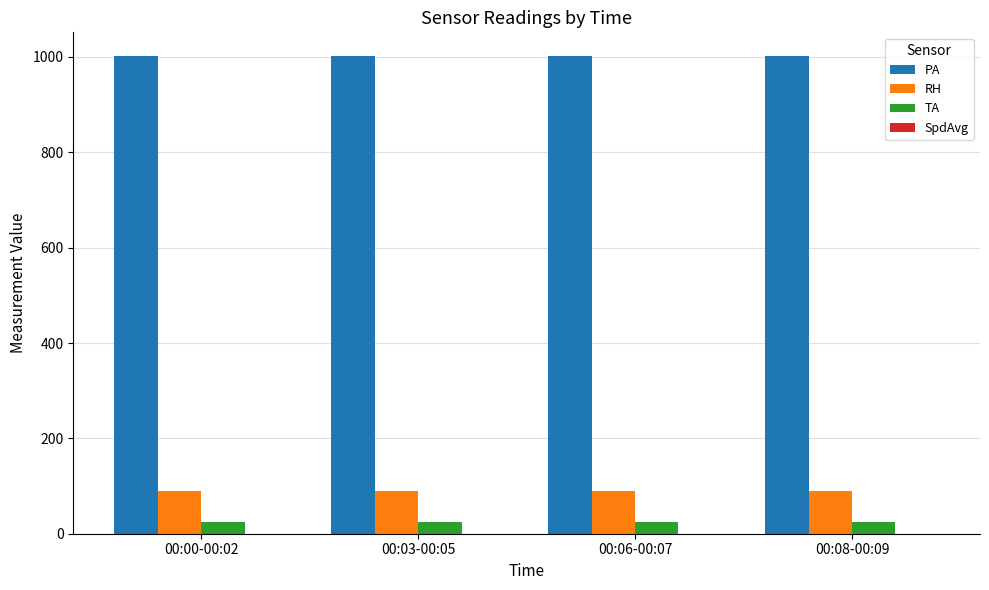

Which series has the largest total across all categories?

PA